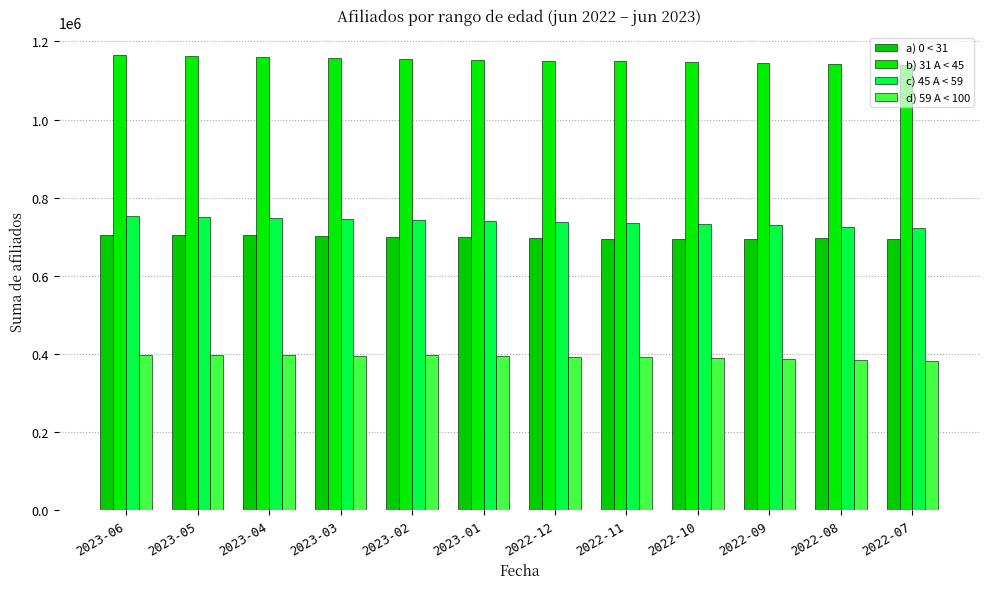

The value of b) 31 A < 45 at 2023-01 is 1152662. True or false?

True